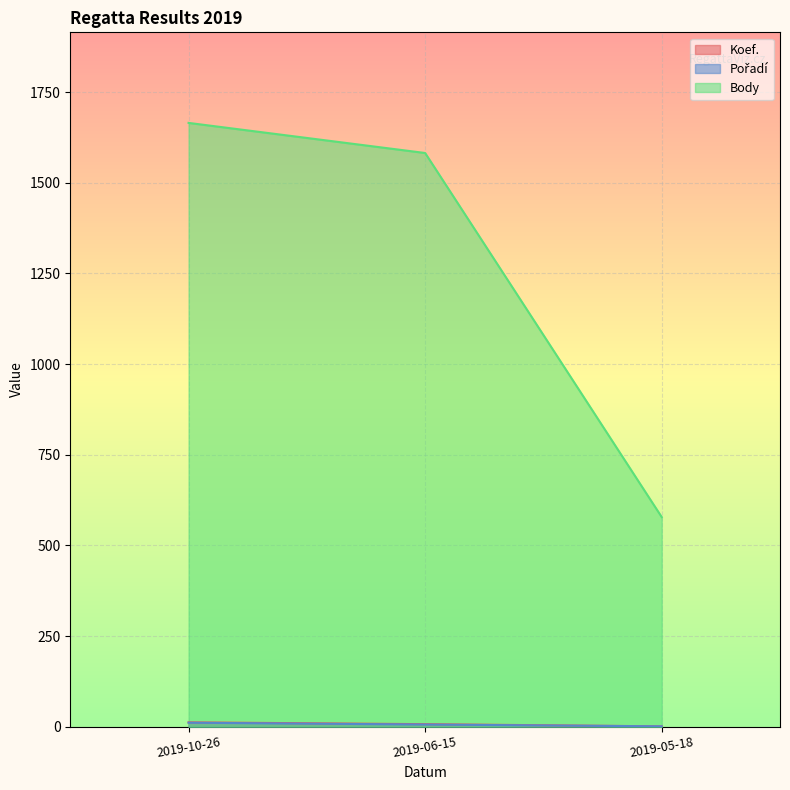

Reading left to right, transcribe all the data shown in this chart.

Koef.: 2019-10-26=12	2019-06-15=7	2019-05-18=1
Pořadí: 2019-10-26=11	2019-06-15=6	2019-05-18=1
Body: 2019-10-26=1665	2019-06-15=1582	2019-05-18=578